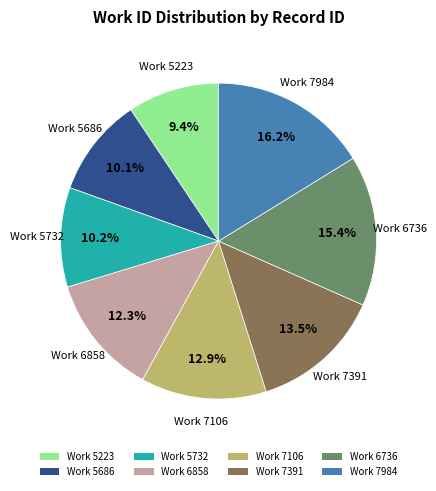

Is there a majority slice in this chart?

No